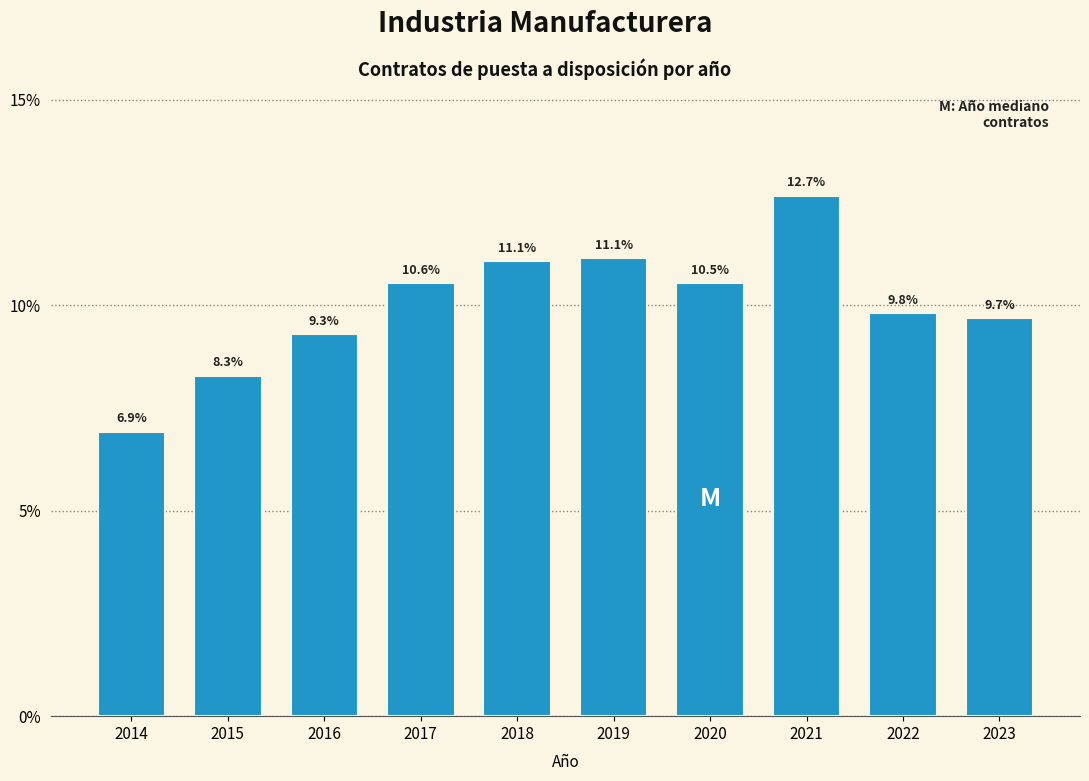

Reading left to right, transcribe all the data shown in this chart.

2014=6.9	2015=8.3	2016=9.3	2017=10.6	2018=11.1	2019=11.1	2020=10.5	2021=12.7	2022=9.8	2023=9.7